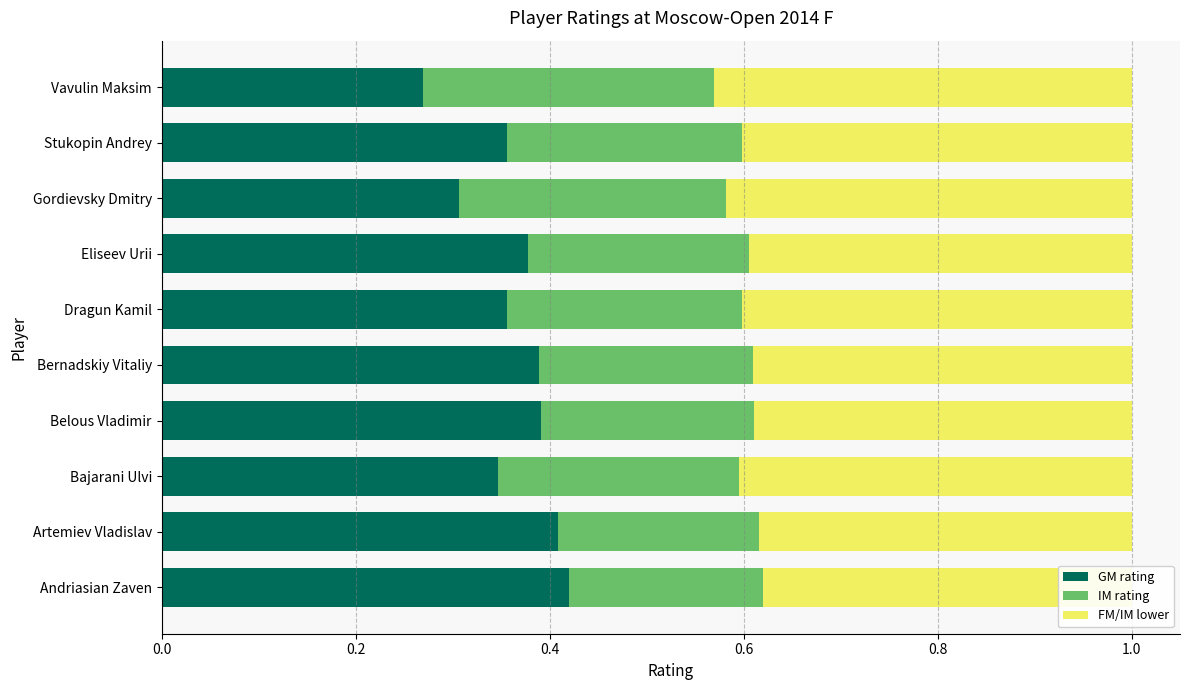

Which series has the largest range (max minus min)?

GM rating